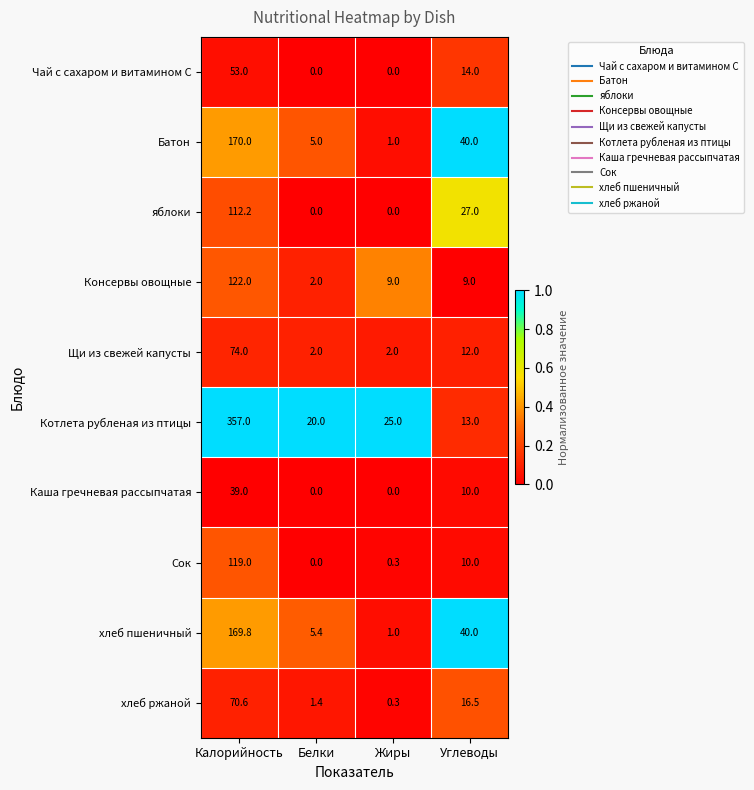

List the series in order of their peak value, lowest first.

Каша гречневая рассыпчатая, Чай с сахаром и витамином С, хлеб ржаной, Щи из свежей капусты, яблоки, Сок, Консервы овощные, хлеб пшеничный, Батон, Котлета рубленая из птицы